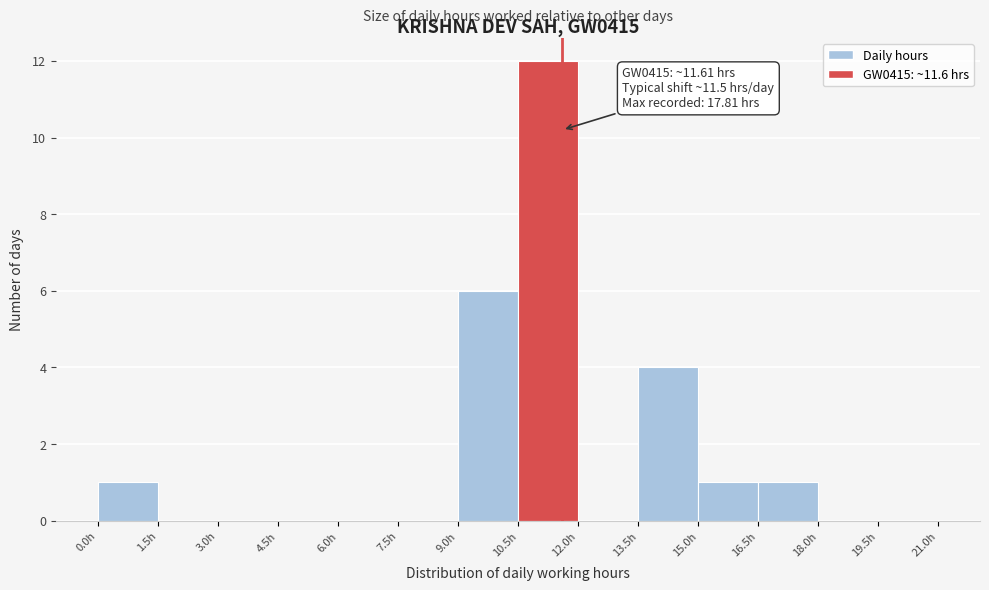

Over which range of the x-axis is the bar tallest?

10.5 to 12.0